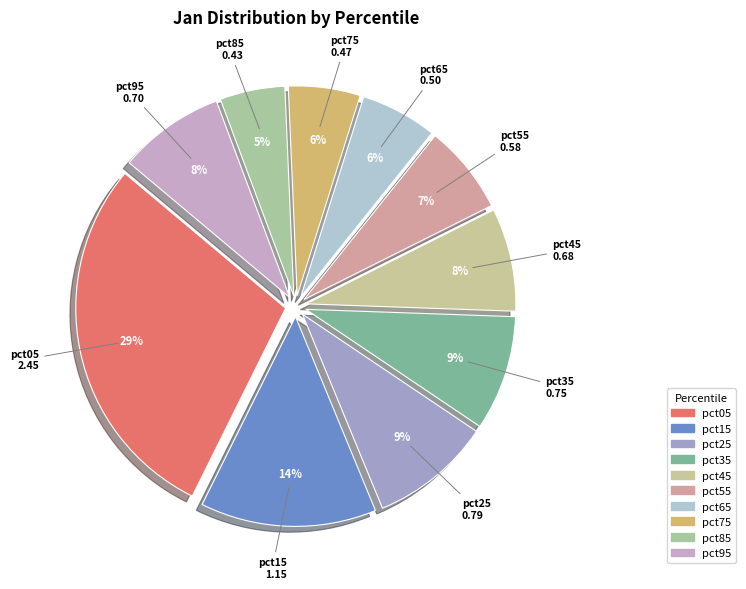

Is there any slice that represents more than half of the pie?

No